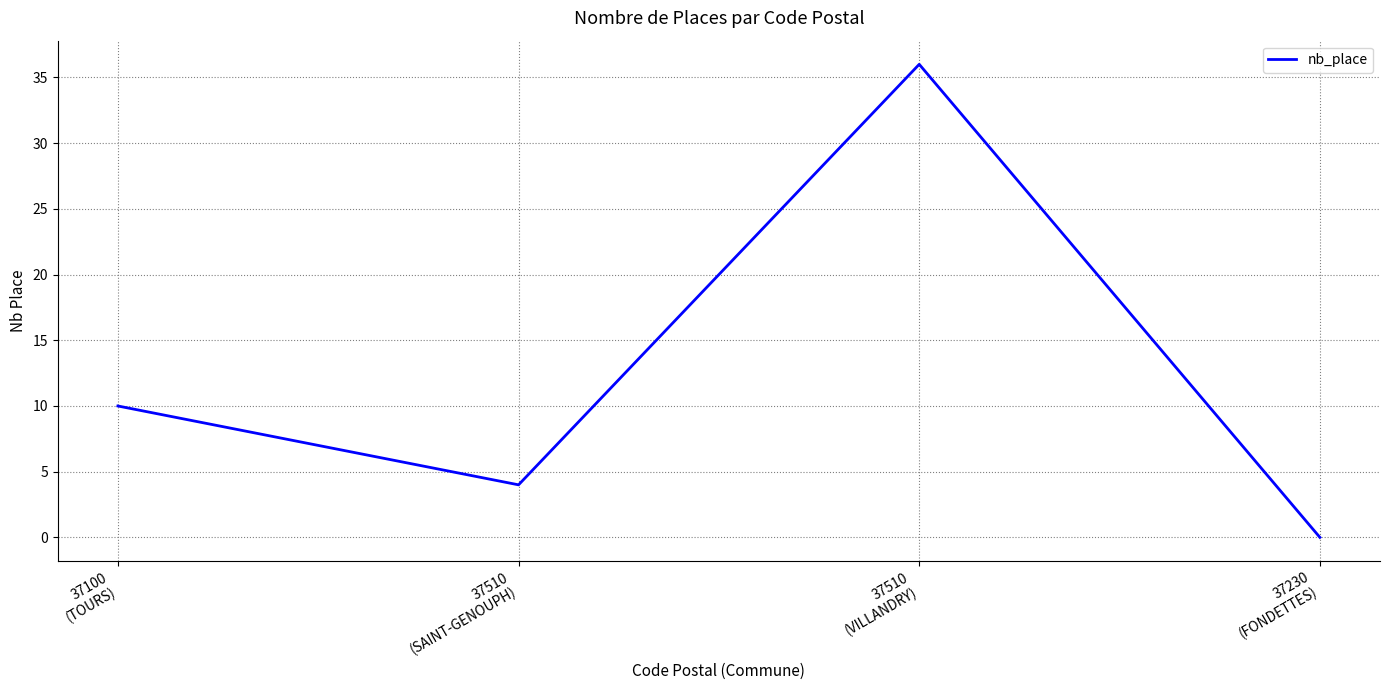

The value at 37510
(SAINT-GENOUPH) is 4. True or false?

True